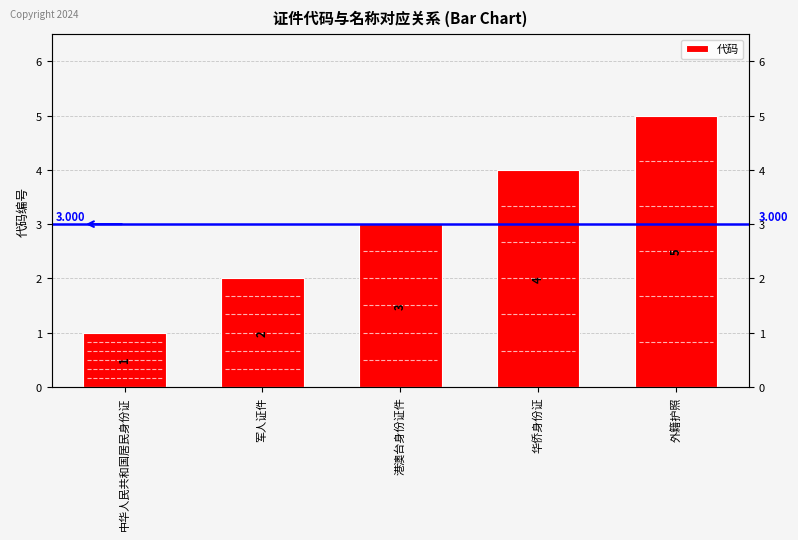

Are the bars horizontal?

No